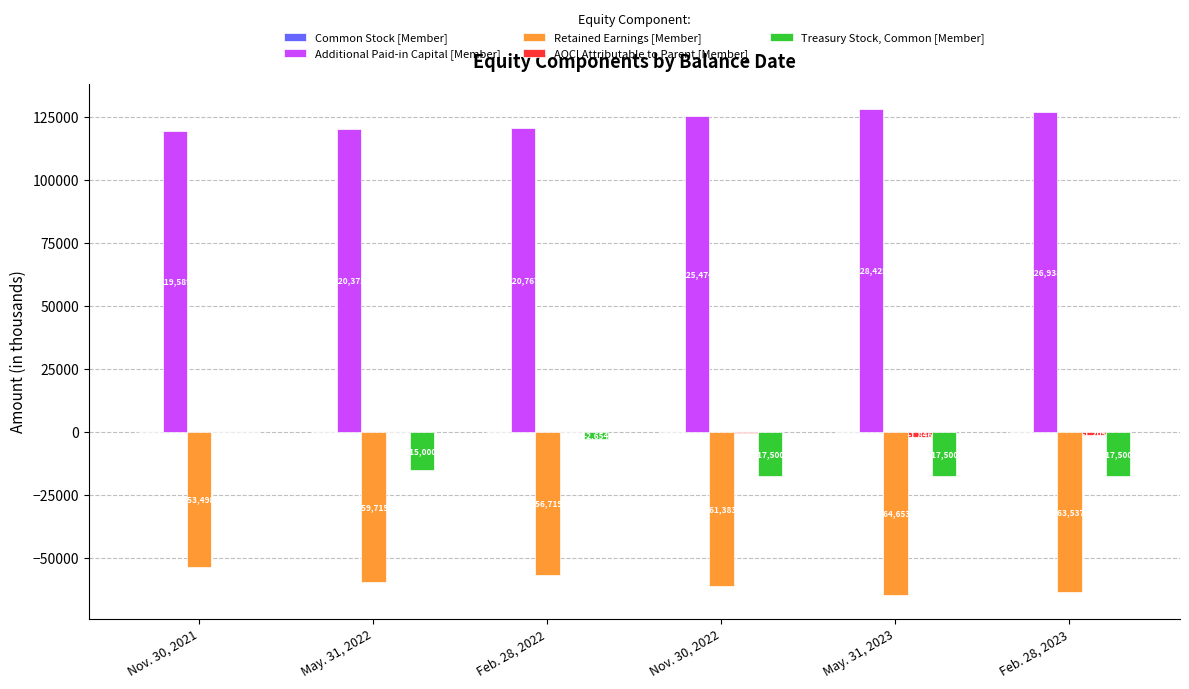

Between Nov. 30, 2021 and May. 31, 2022, which series saw the biggest shift?

Treasury Stock, Common [Member]